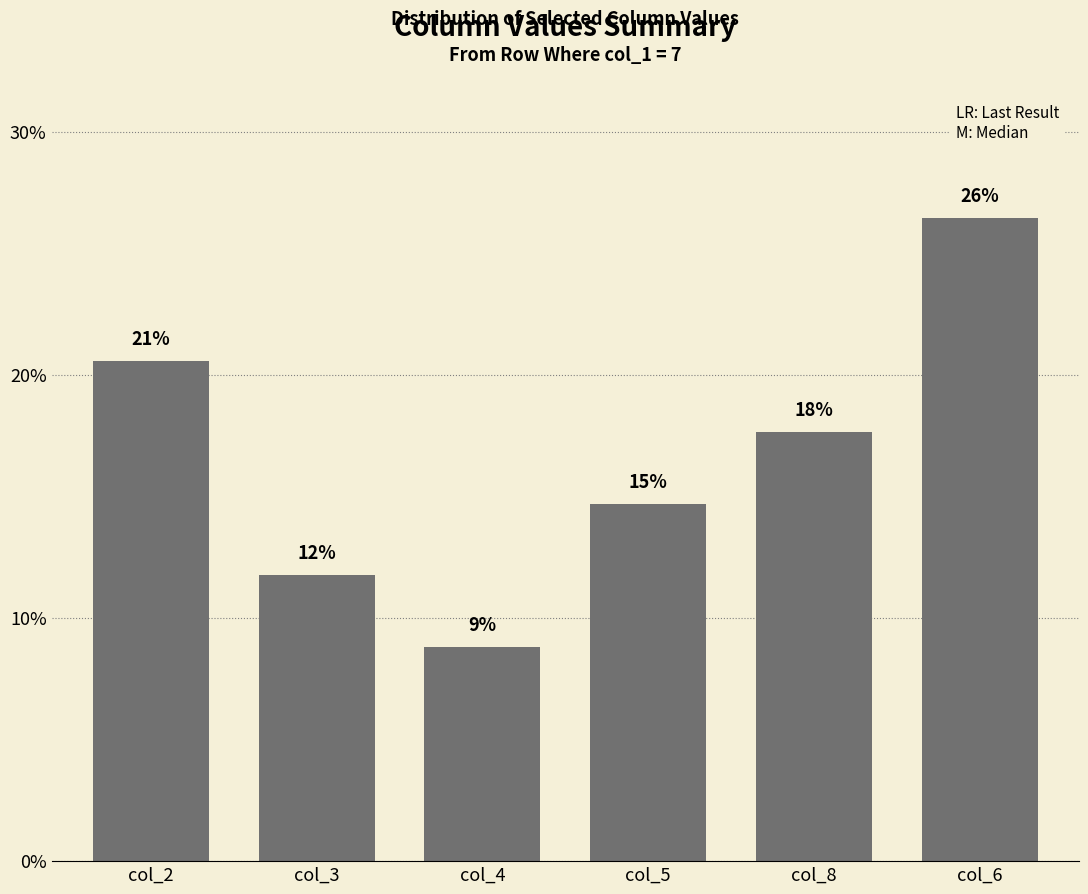

How many bars are there in total?

6